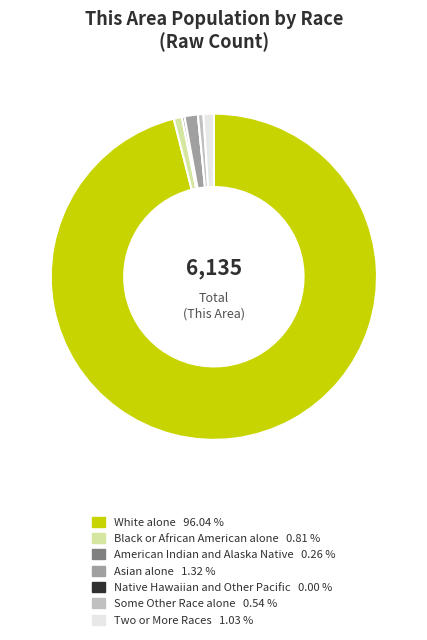

Do Asian alone and Some Other Race alone together represent more than half of the pie?

No